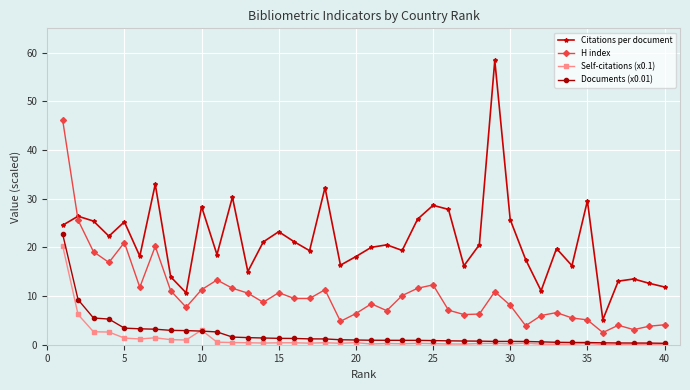

Which series has the largest range (max minus min)?

Citations per document